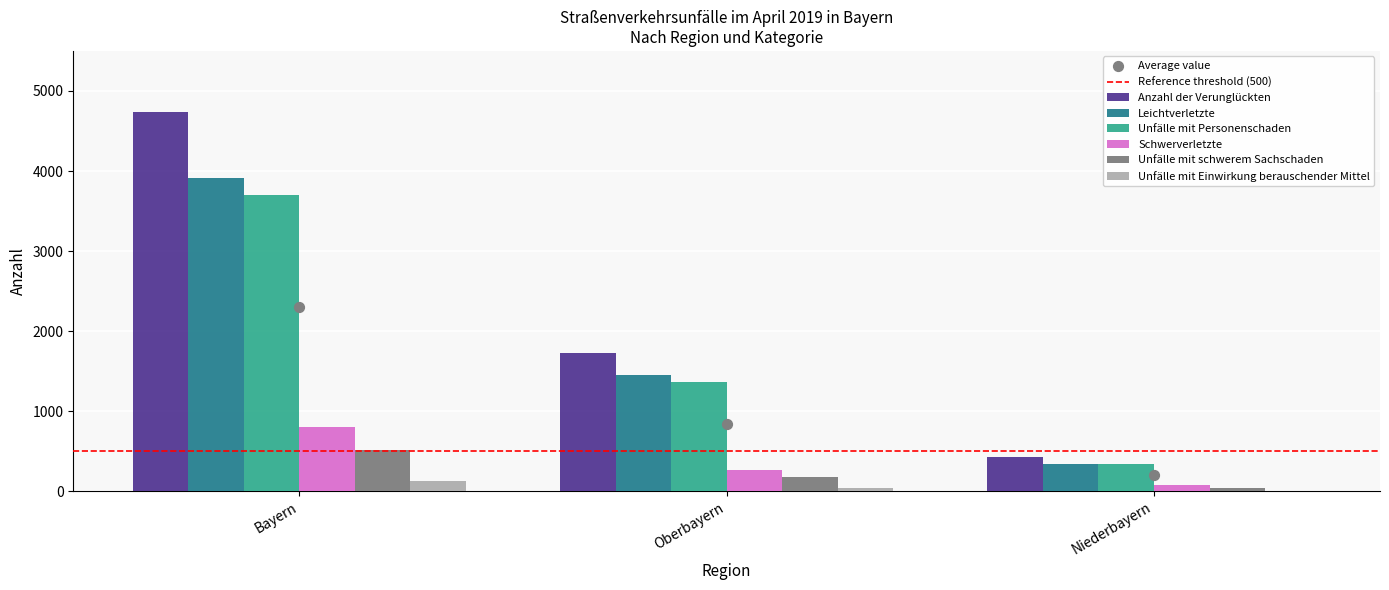

True or false: Anzahl der Verunglückten has a value of 215 at Niederbayern.

False